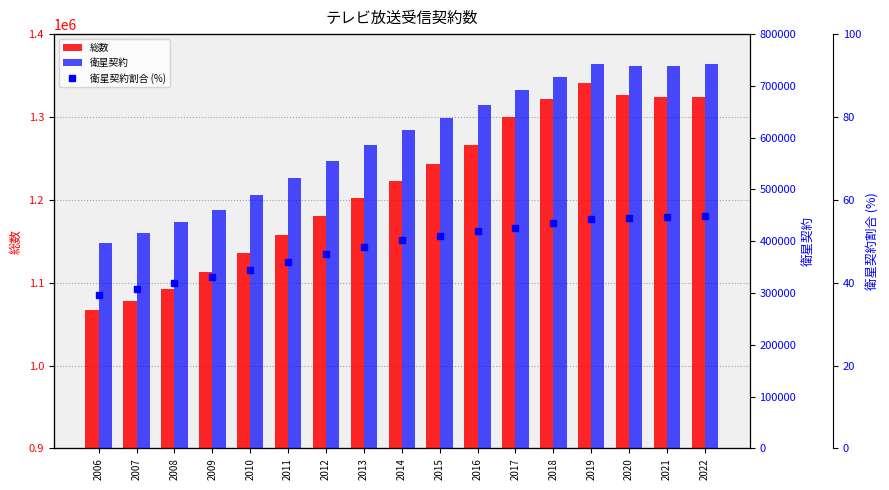

Which has a higher value, 2015 or 2017?

2017